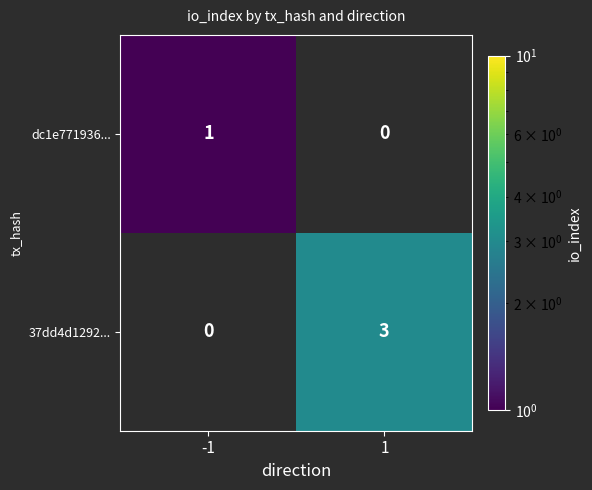

Which label corresponds to the smallest value in the chart?

-1